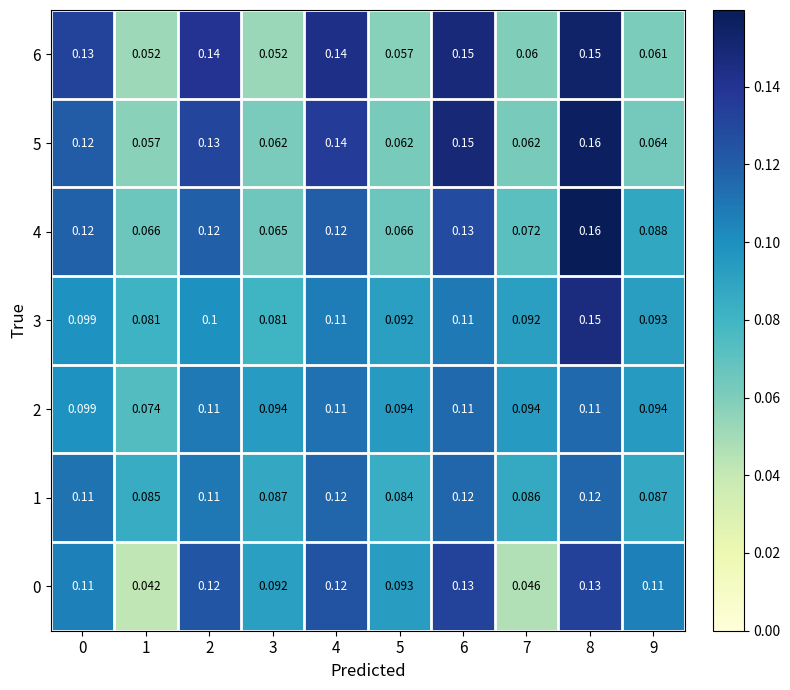

Is the value of 0 at 5 greater than the value of 6 at 6?

No